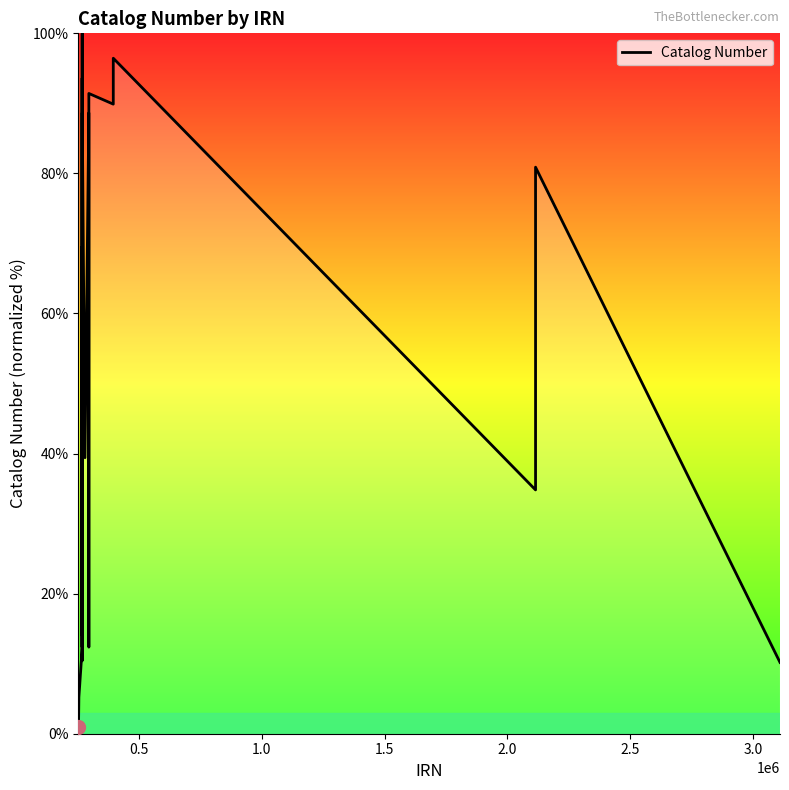

What is the maximum value shown in the chart?

100.0